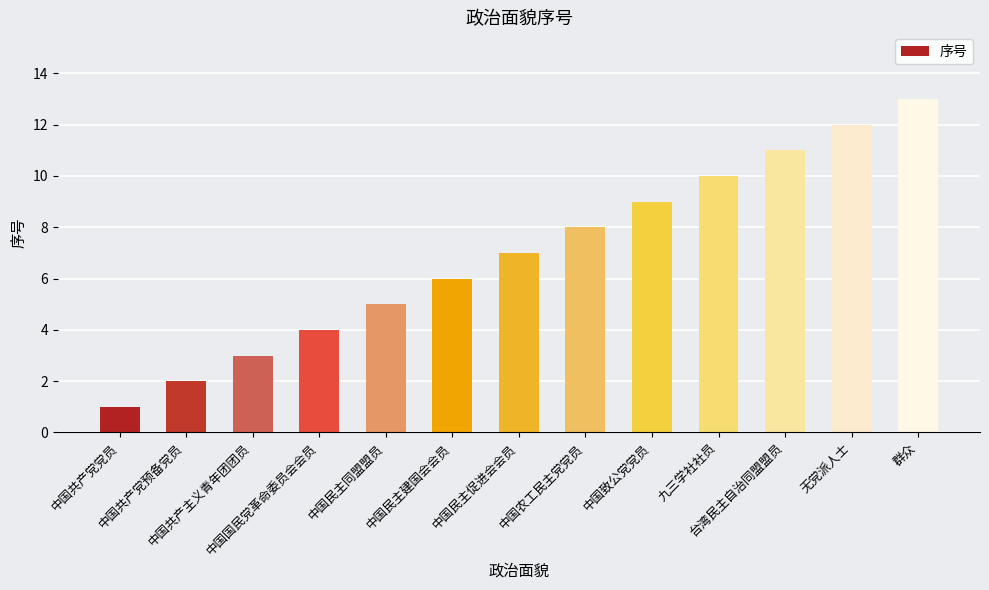

What is the sum of all values?

91